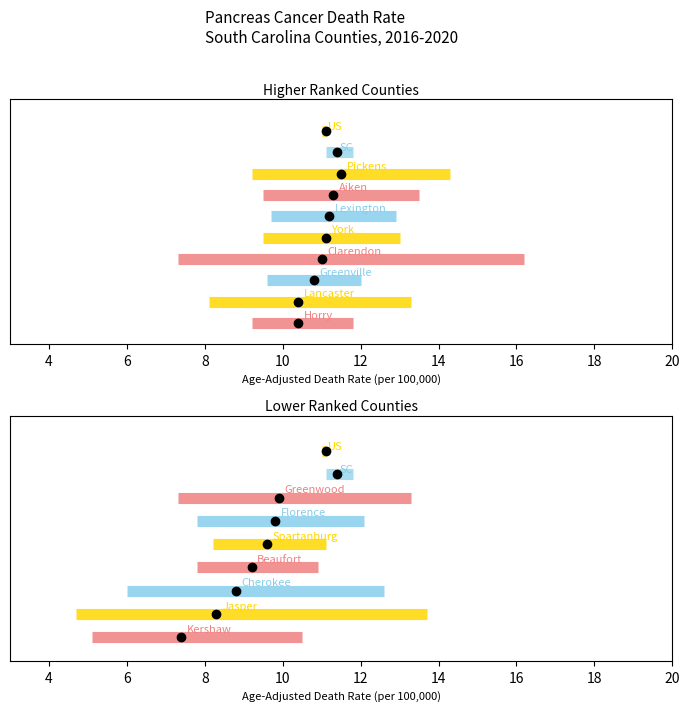

The value of Upper CI at Cherokee is 12.6. True or false?

True